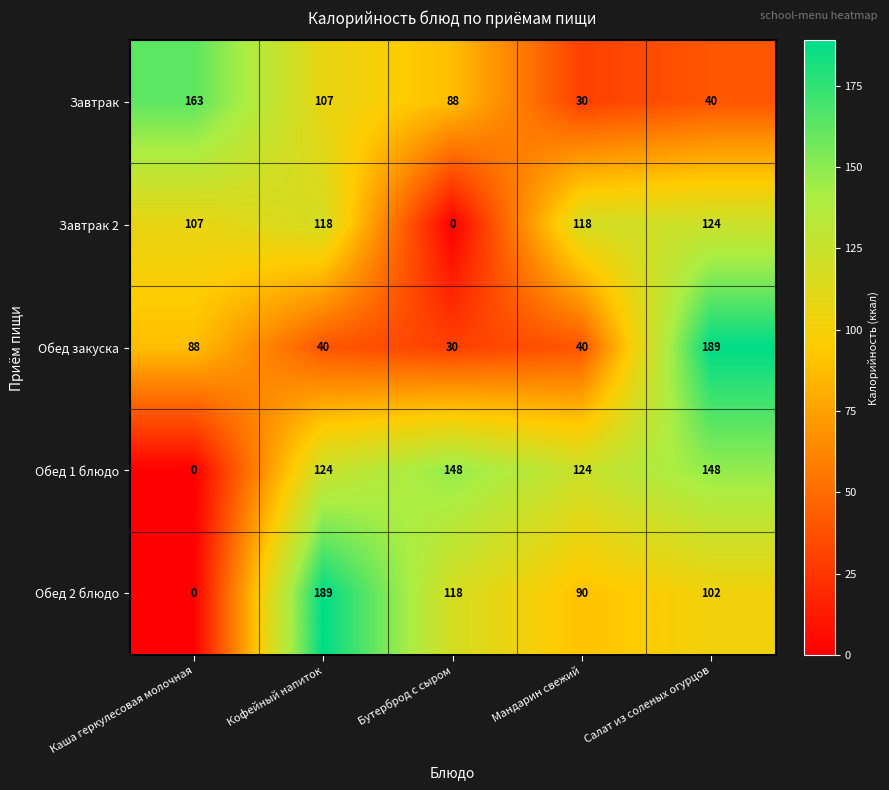

What is the total value across all series at Мандарин свежий?

402